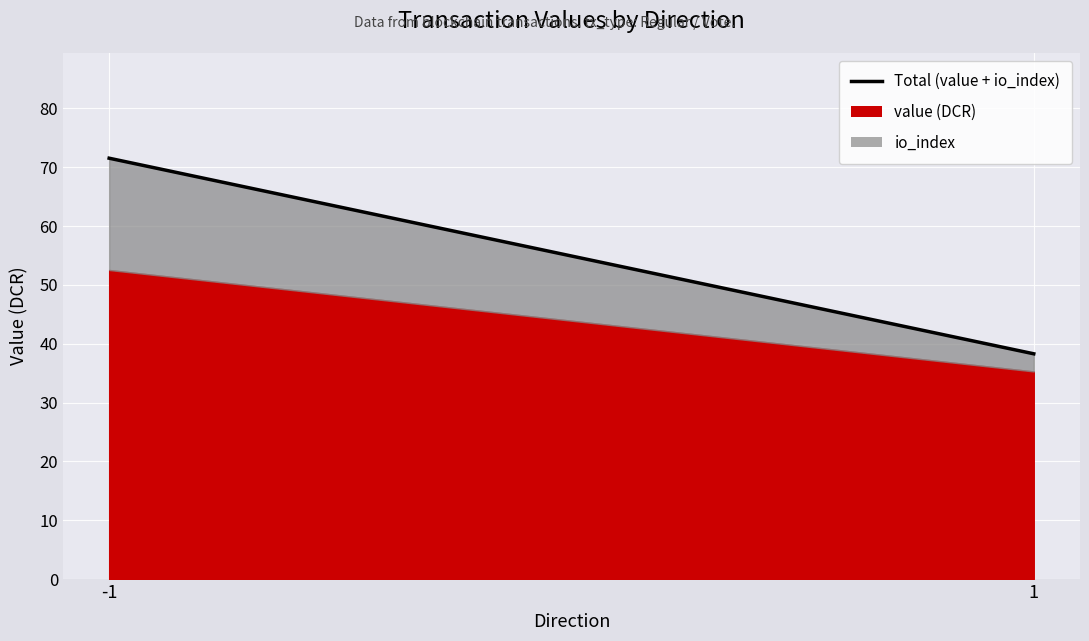

What value does the data have at 1?

38.3